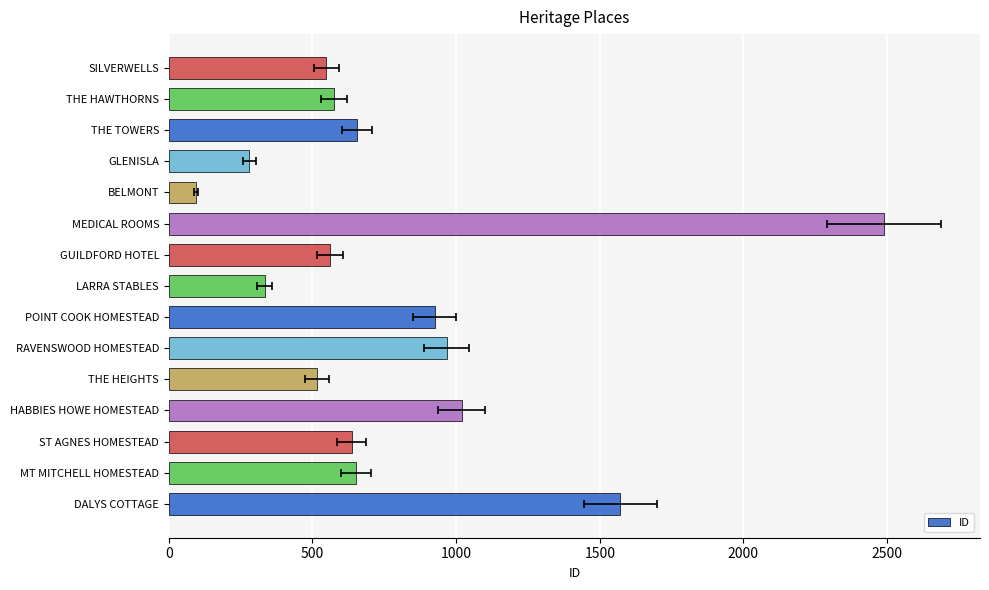

Count the number of data series in this chart.

1